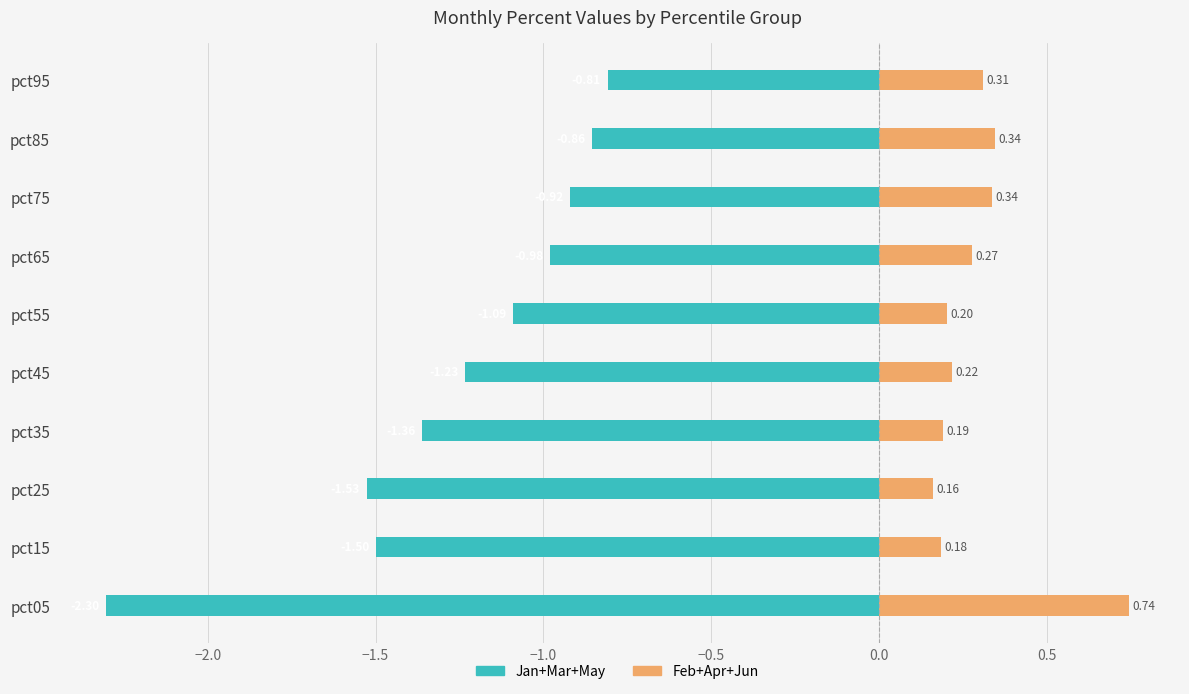

What is the minimum value for Feb+Apr+Jun?

0.2